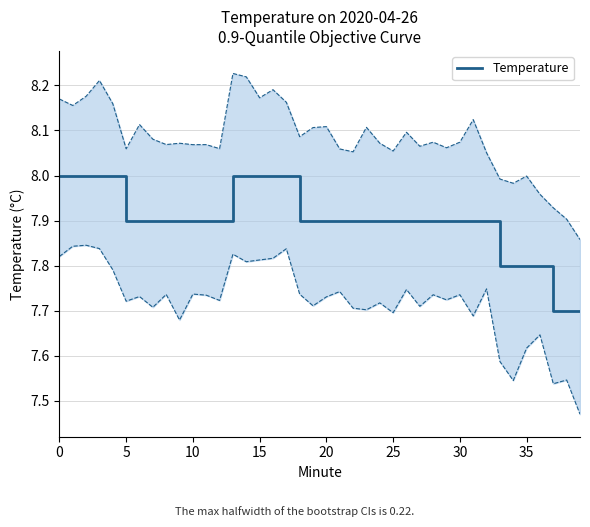

Approximately how many times larger is the value at 27 compared to 32?

1.0